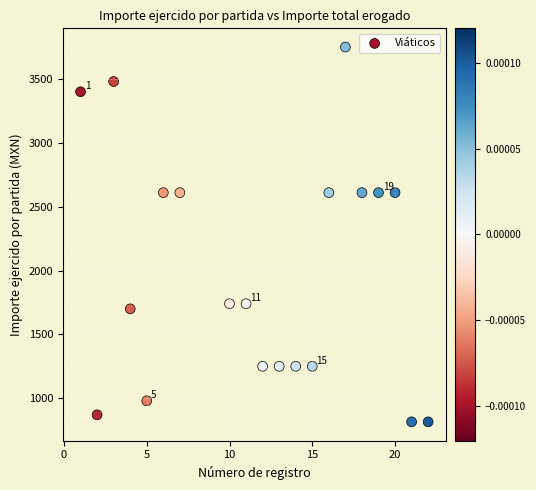

What is the range of Y values (max minus min)?

2935